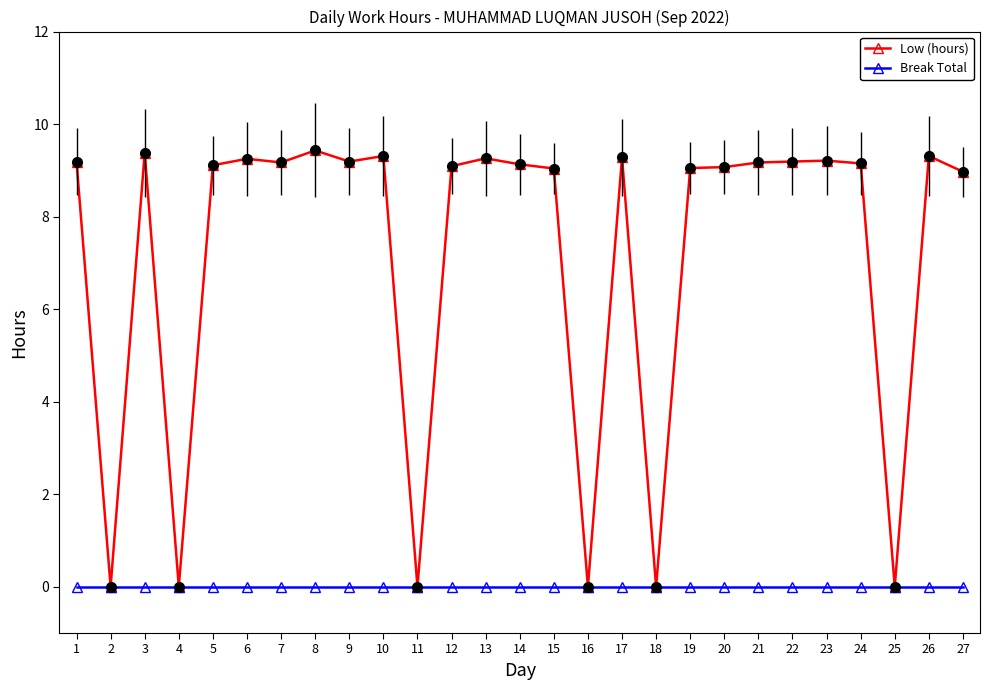

Rank the series by their maximum value, from lowest to highest.

Break Total, Low (hours)